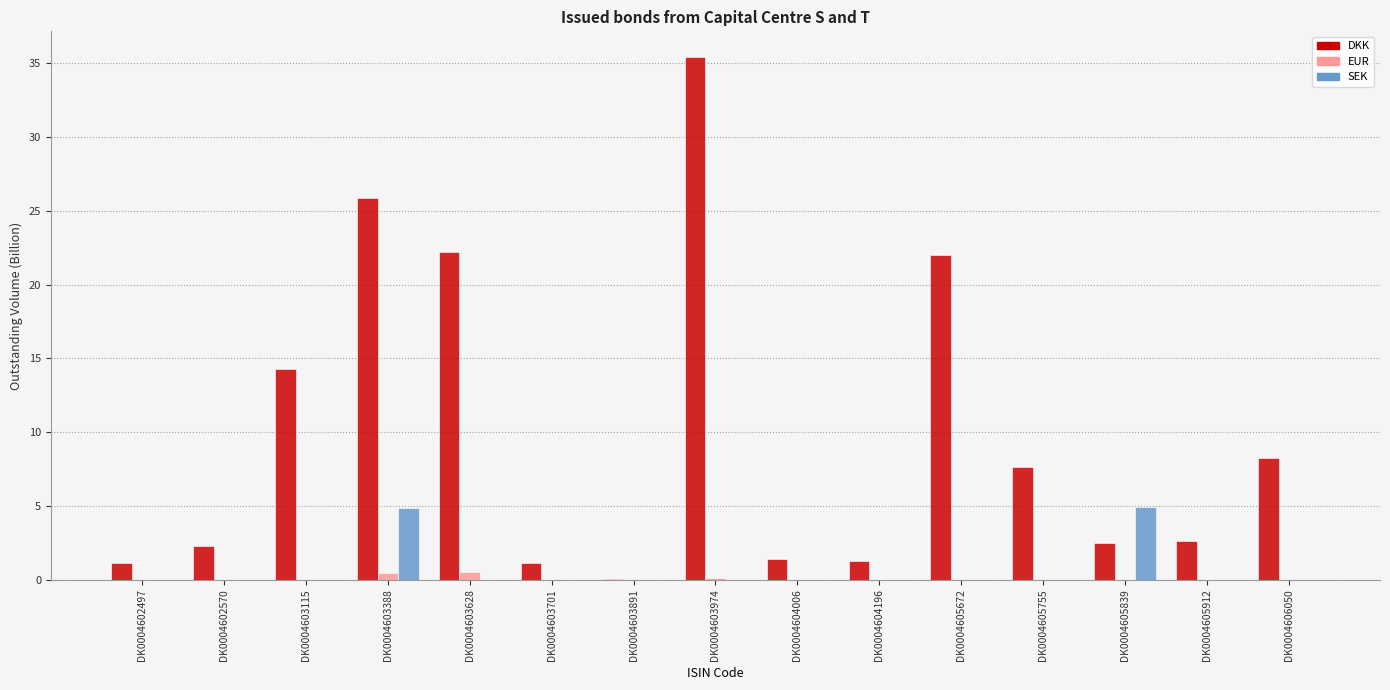

Is it true that SEK equals -3.0 at DK0004603115?

False